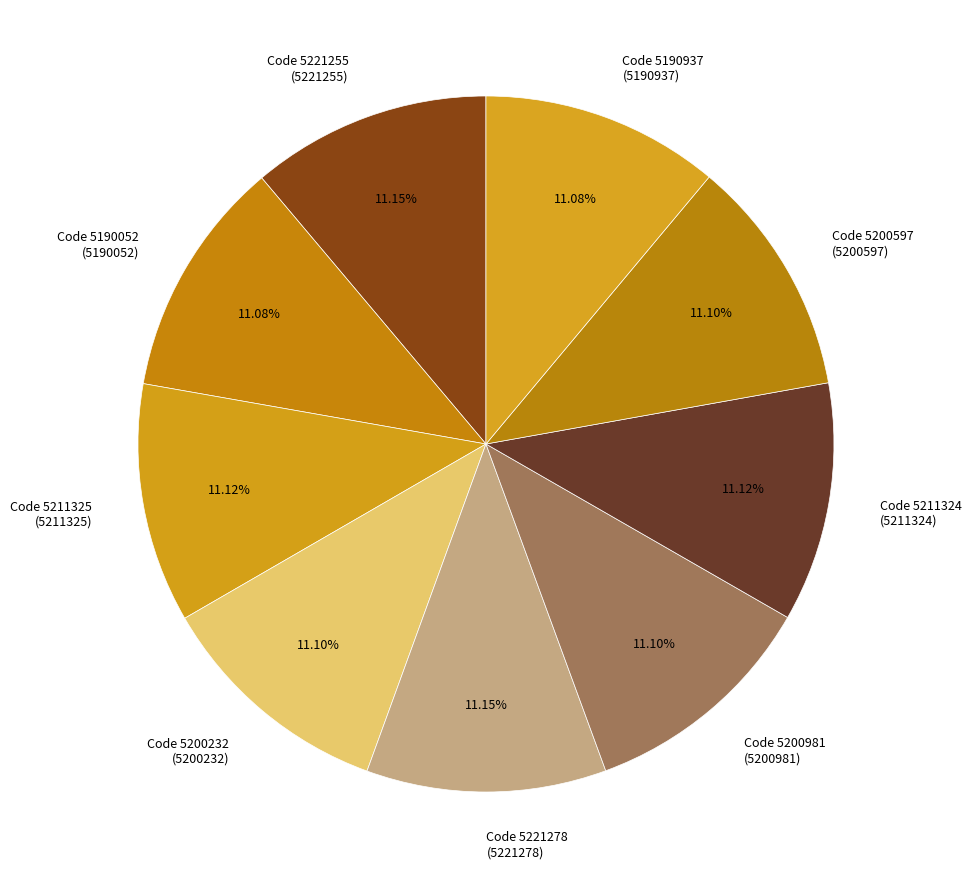

Approximately how many times larger is the value at Code 5200597 (5200597) compared to Code 5190937 (5190937)?

1.0